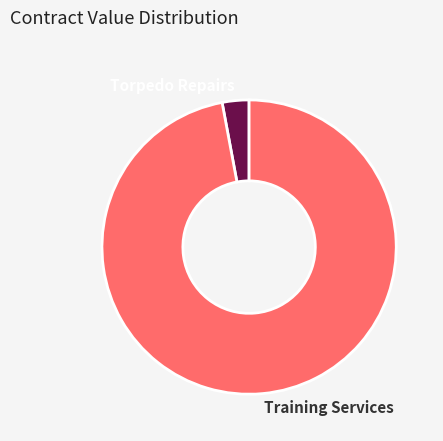

True or false: Torpedo Repairs accounts for 3% of the total.

True